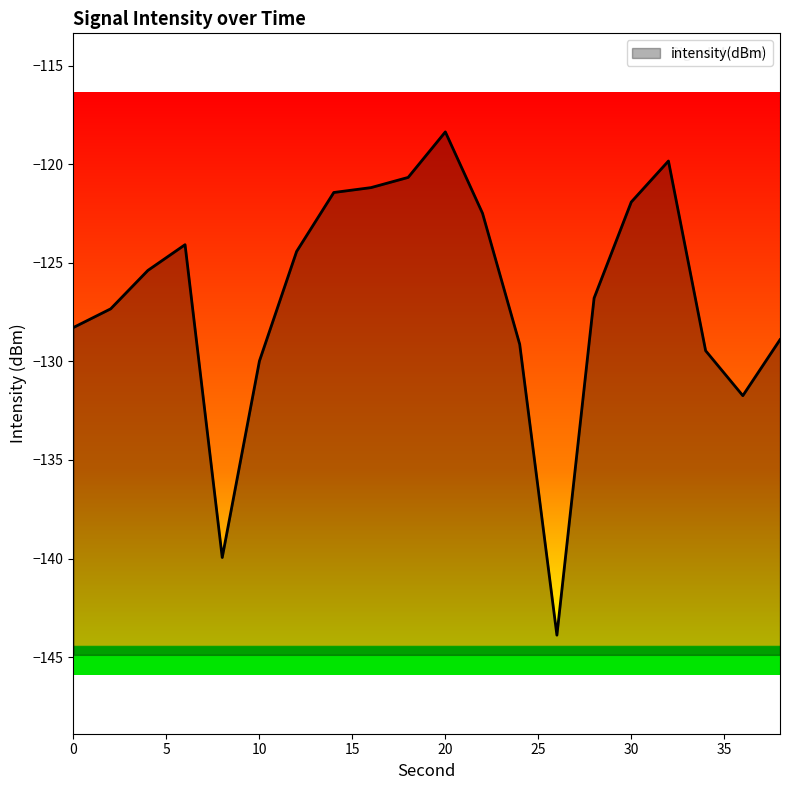

Reading left to right, transcribe all the data shown in this chart.

-128.3	-127.3	-125.4	-124.1	-139.9	-130.0	-124.4	-121.4	-121.2	-120.7	-118.4	-122.5	-129.1	-143.9	-126.8	-121.9	-119.8	-129.5	-131.7	-128.9